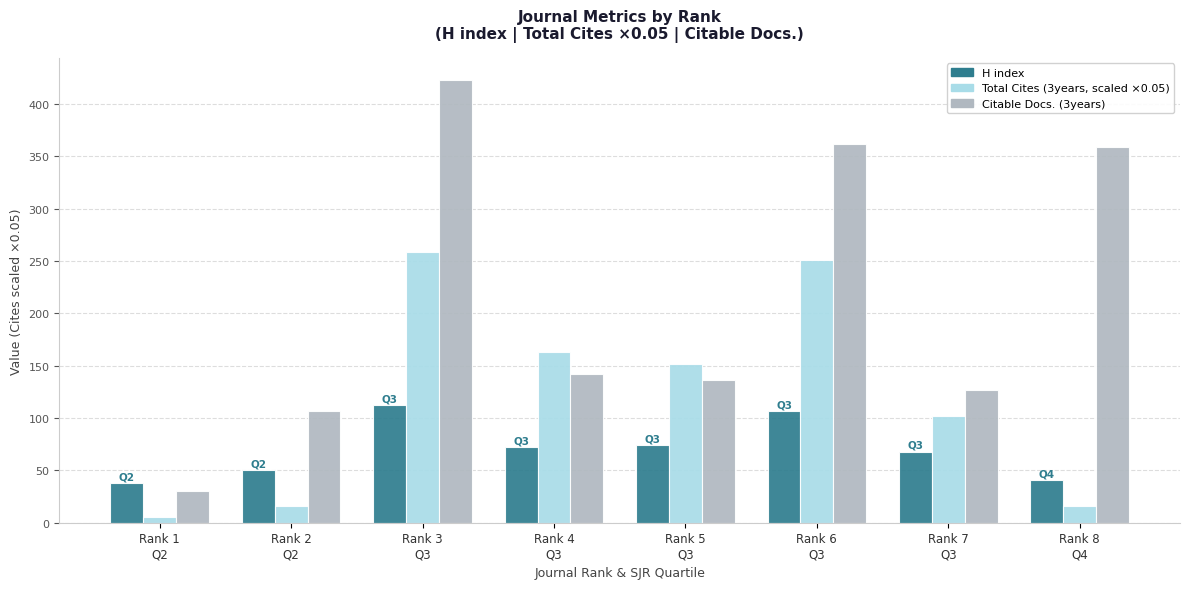

What is the label of the 4th bar from the right?

Rank 5
Q3